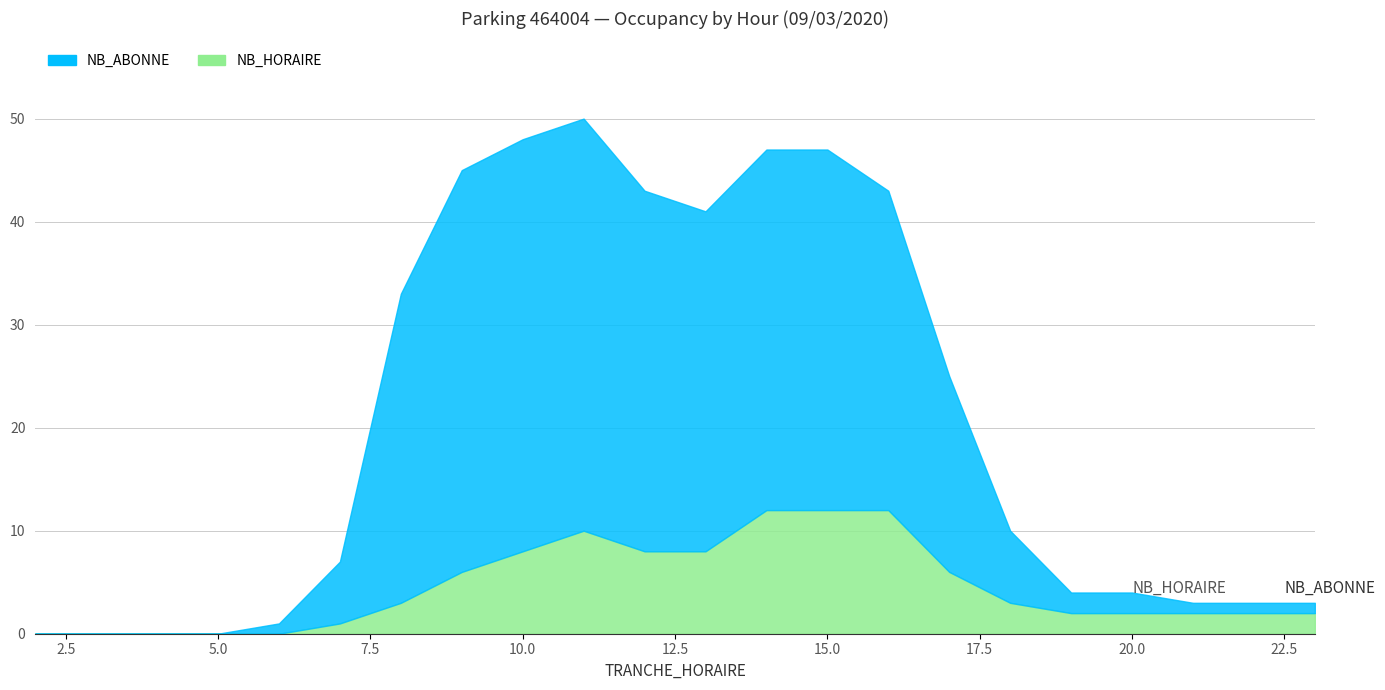

Between 5 and 8, which series saw the biggest shift?

NB_ABONNE